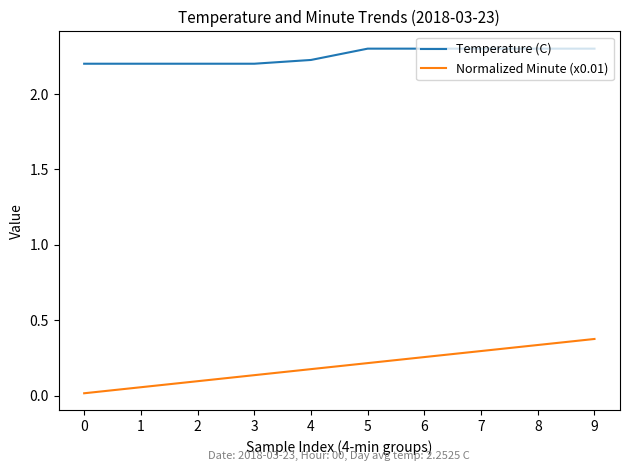

True or false: Temperature (C) and Normalized Minute (x0.01) intersect in this chart.

False